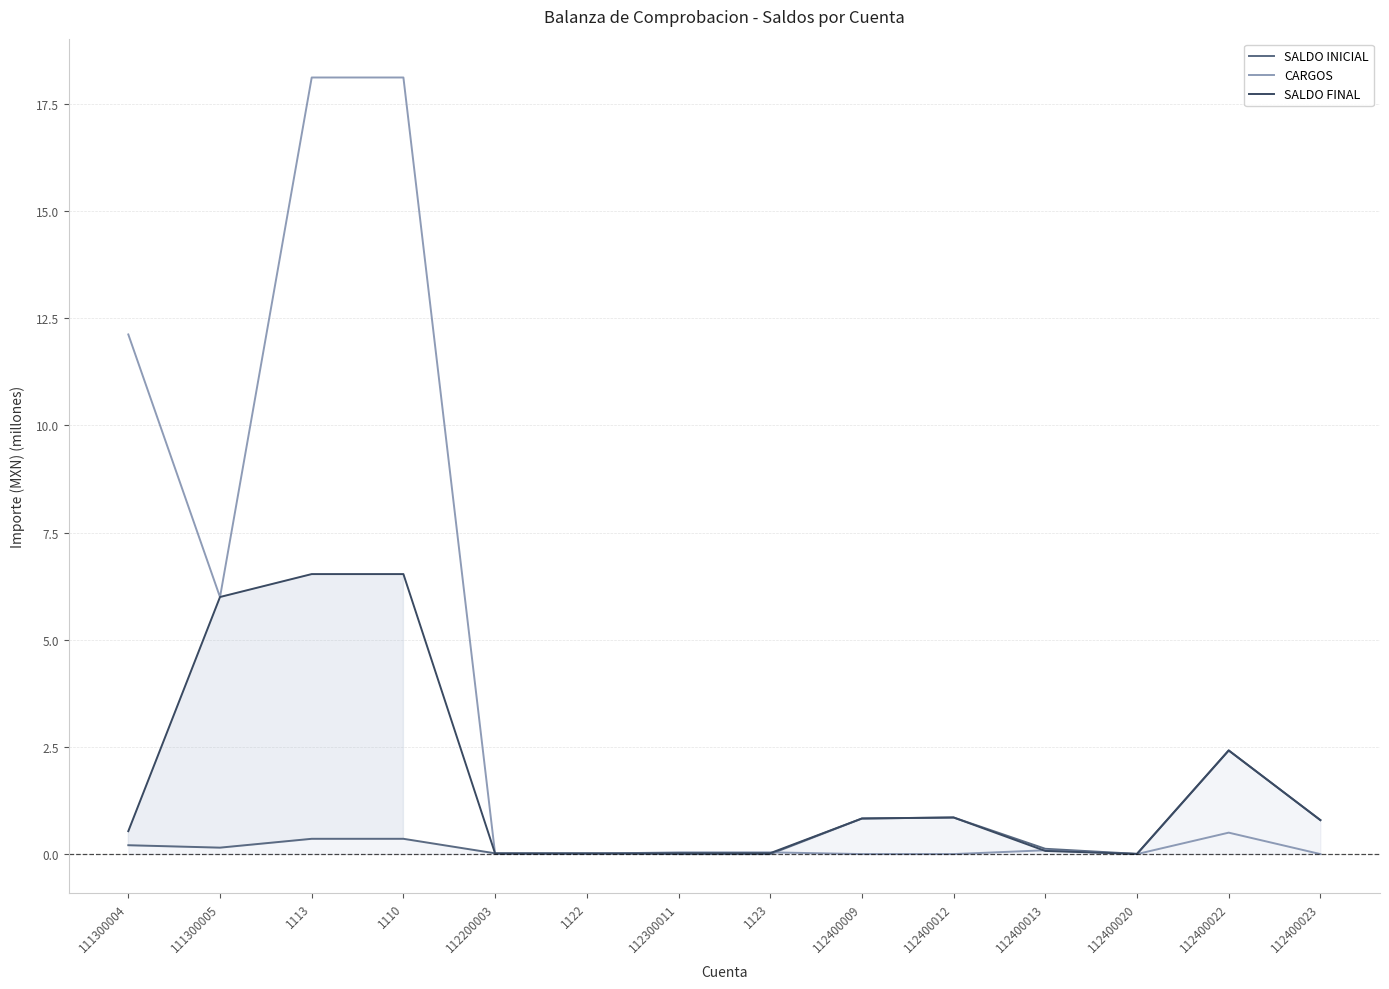

What is the sum of the SALDO INICIAL values at 111300004 and 112400013?

0.3